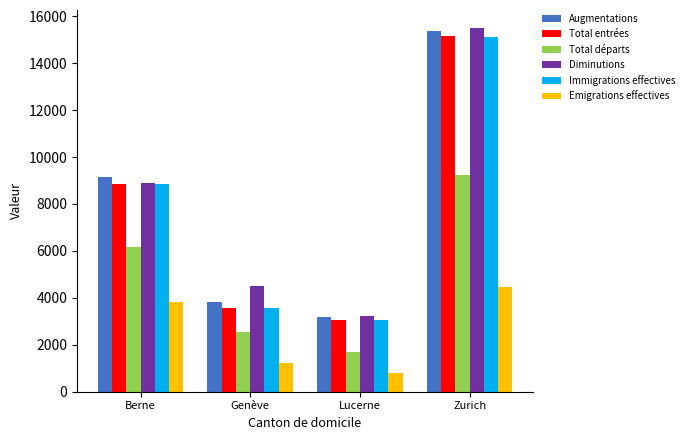

Reading left to right, transcribe all the data shown in this chart.

Augmentations: 9169	3831	3194	15381
Total entrées: 8861	3569	3077	15150
Total départs: 6157	2540	1677	9242
Diminutions: 8902	4519	3237	15490
Immigrations effectives: 8852	3551	3070	15109
Emigrations effectives: 3833	1235	786	4451